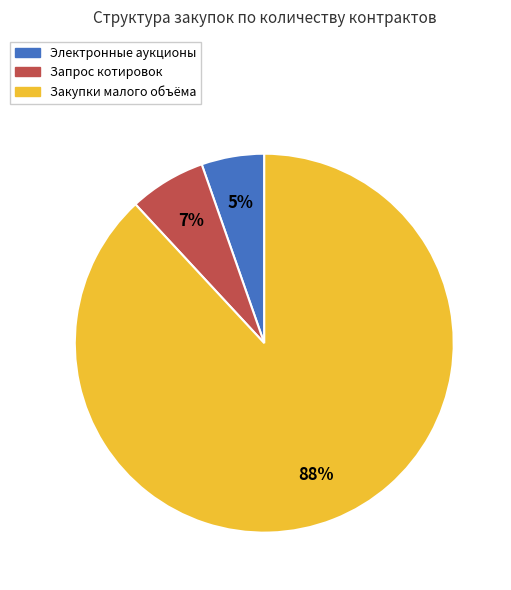

Is it true that Электронные аукционы is 5% of the pie?

True